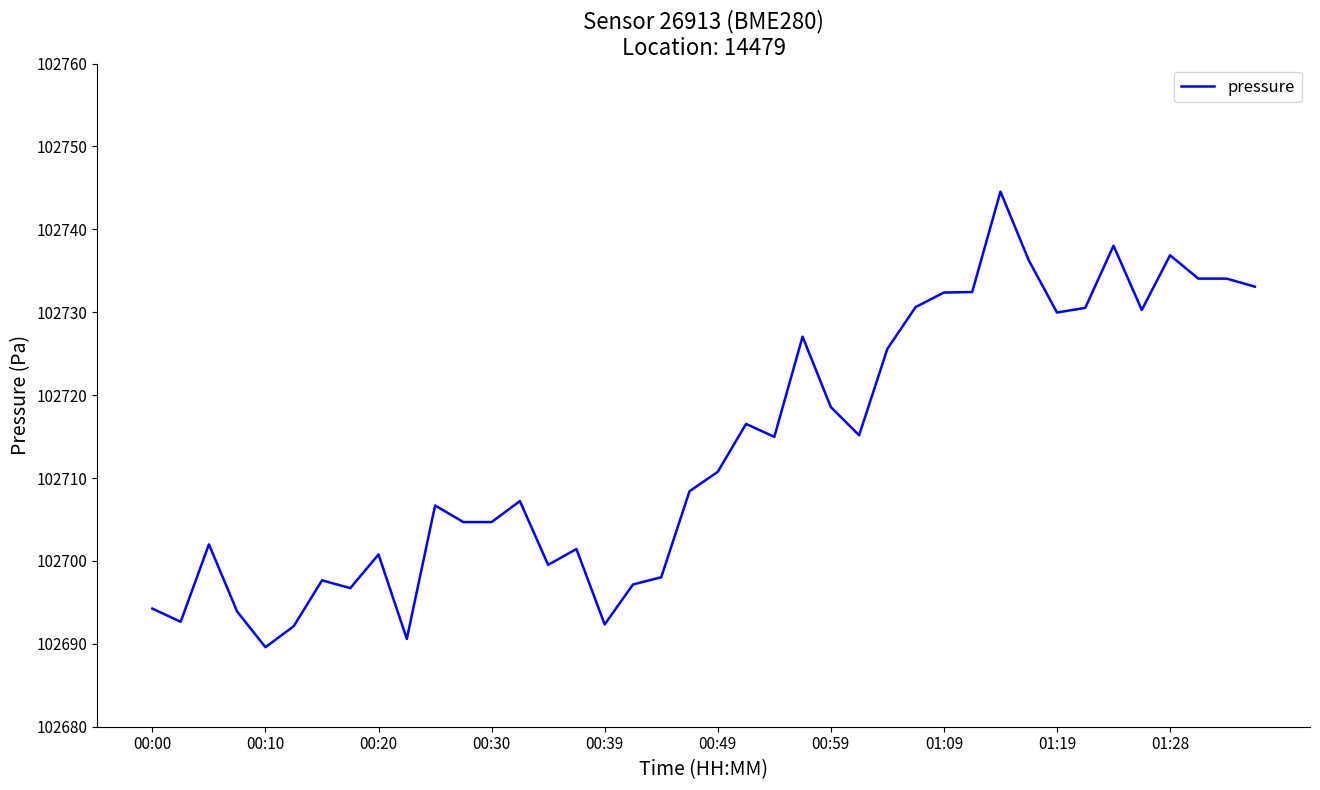

What is the difference between the maximum and minimum values?

55.0